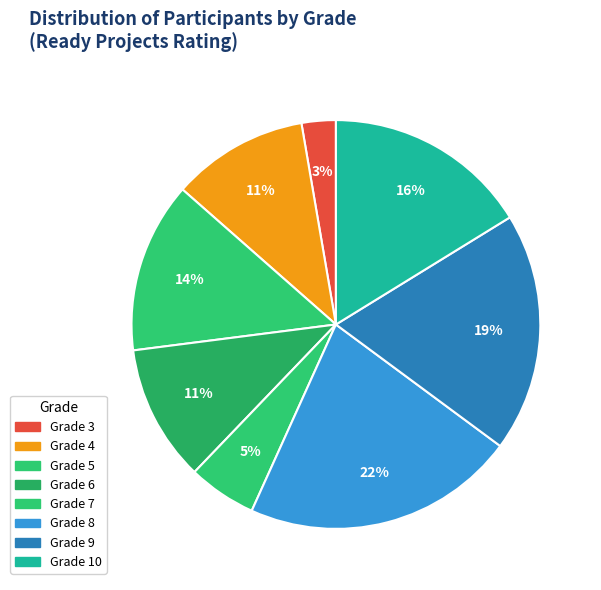

Count the number of slices in the pie.

8